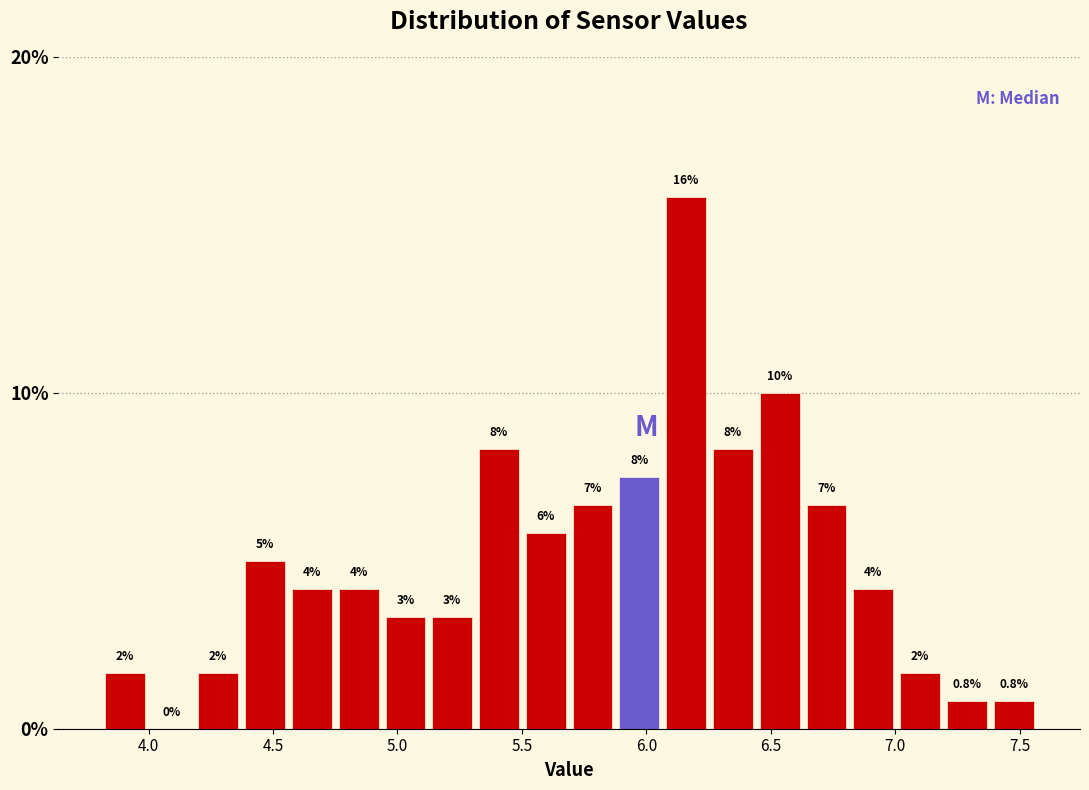

Read against the x-axis, roughly where is the centre of the tallest bar?

6.15